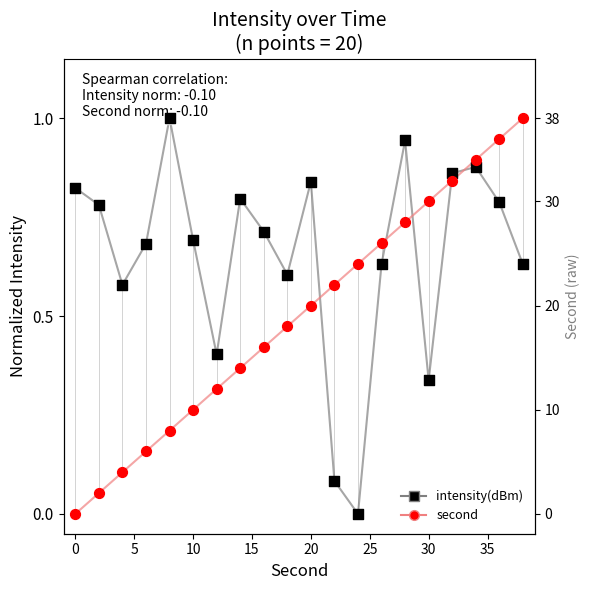

Which series has the largest total across all categories?

intensity(dBm)